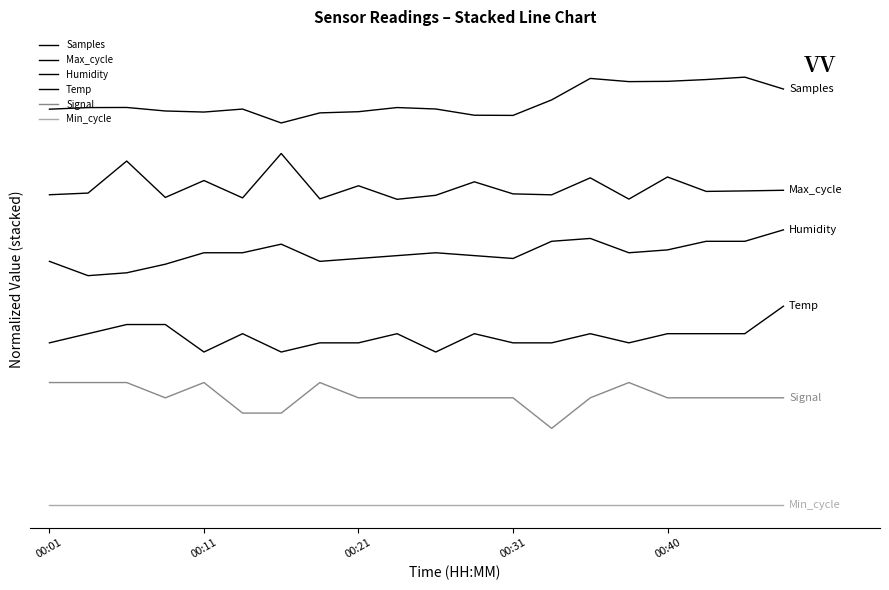

Reading left to right, list all the values displayed in this chart.

Samples: 5.2	5.2	5.2	5.2	5.1	5.2	5.0	5.1	5.1	5.2	5.2	5.1	5.1	5.3	5.6	5.5	5.5	5.6	5.6	5.4
Max_cycle: 4.1	4.1	4.5	4.0	4.2	4.0	4.6	4.0	4.2	4.0	4.1	4.2	4.1	4.1	4.3	4.0	4.3	4.1	4.1	4.1
Humidity: 3.2	3.0	3.0	3.1	3.3	3.3	3.4	3.2	3.2	3.3	3.3	3.3	3.2	3.5	3.5	3.3	3.3	3.5	3.5	3.6
Temp: 2.1	2.2	2.4	2.4	2.0	2.2	2.0	2.1	2.1	2.2	2.0	2.2	2.1	2.1	2.2	2.1	2.2	2.2	2.2	2.6
Signal: 1.6	1.6	1.6	1.4	1.6	1.2	1.2	1.6	1.4	1.4	1.4	1.4	1.4	1.0	1.4	1.6	1.4	1.4	1.4	1.4
Min_cycle: 0.0	0.0	0.0	0.0	0.0	0.0	0.0	0.0	0.0	0.0	0.0	0.0	0.0	0.0	0.0	0.0	0.0	0.0	0.0	0.0